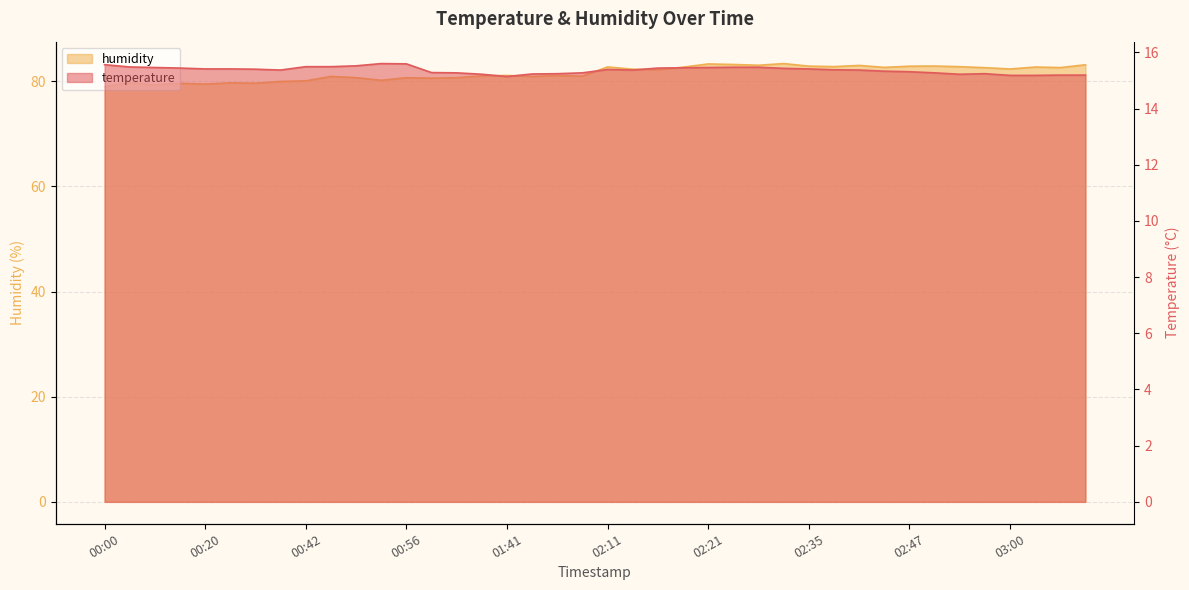

Where is the first local maximum for humidity?

00:12